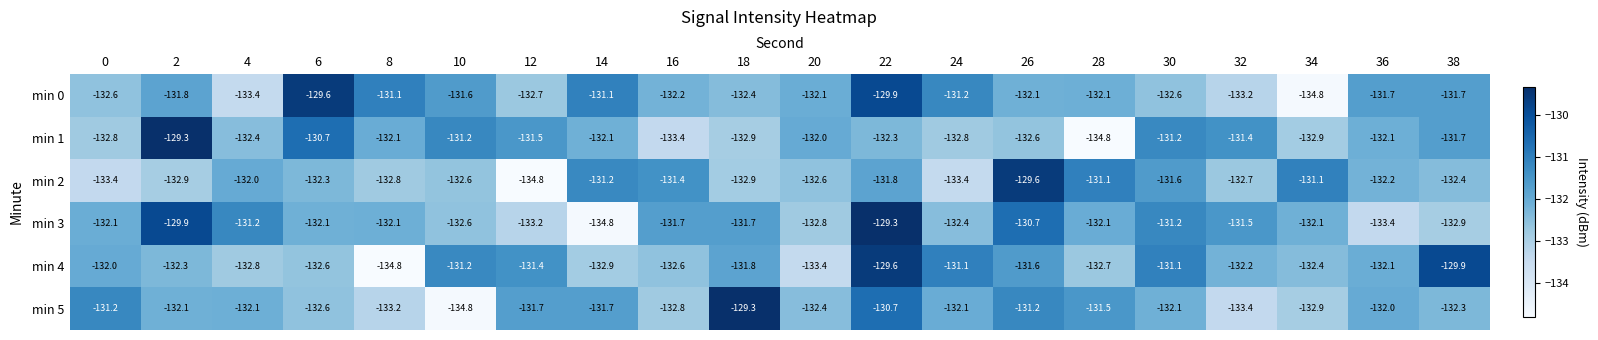

Between 0 and 22, which series saw the biggest shift?

min 3